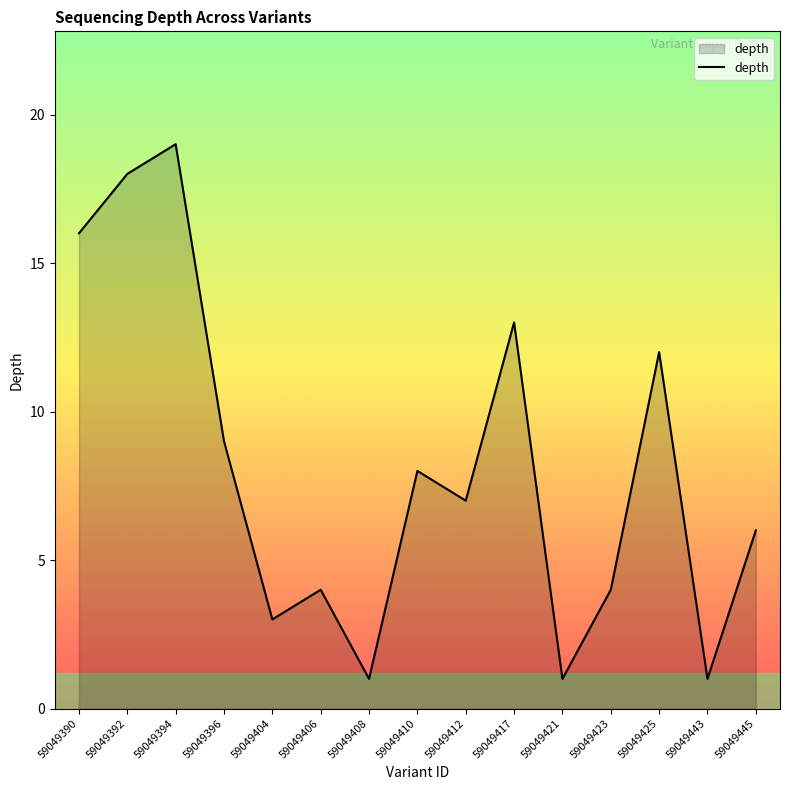

Which has a higher value, 59049445 or 59049410?

59049410